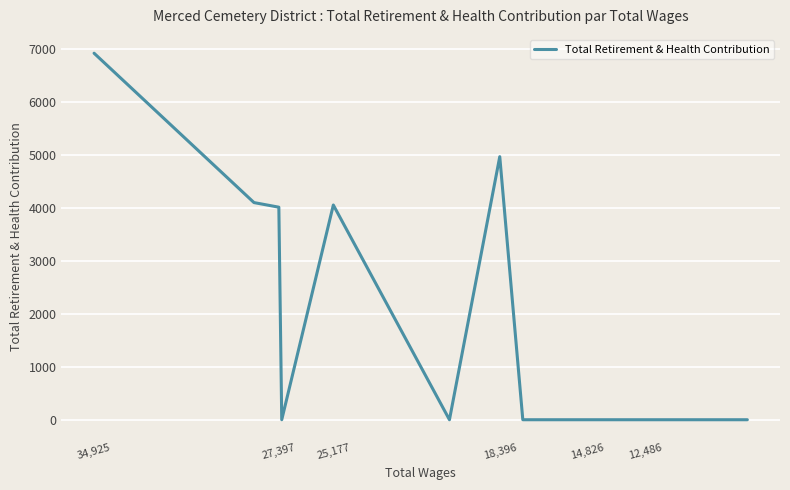

How many lines are shown in the chart?

1